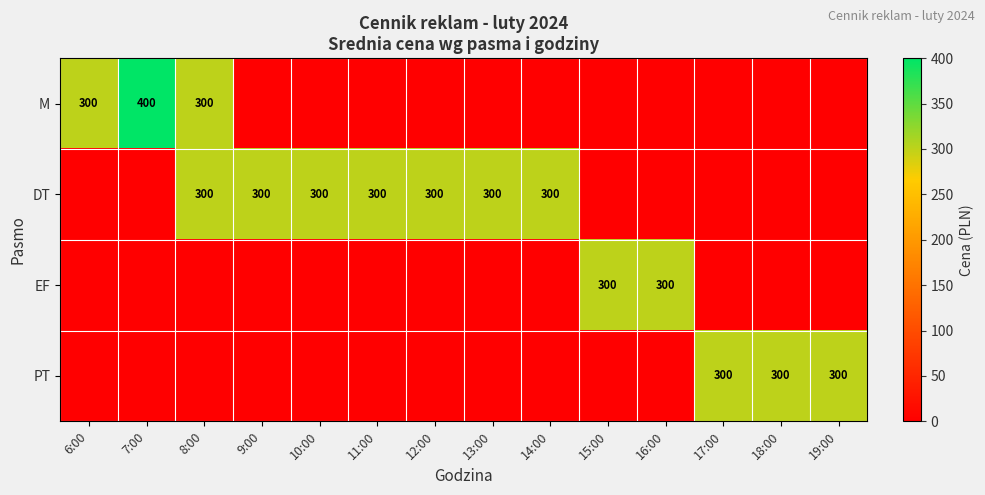

The M series shows 300 at 6:00. True or false?

True